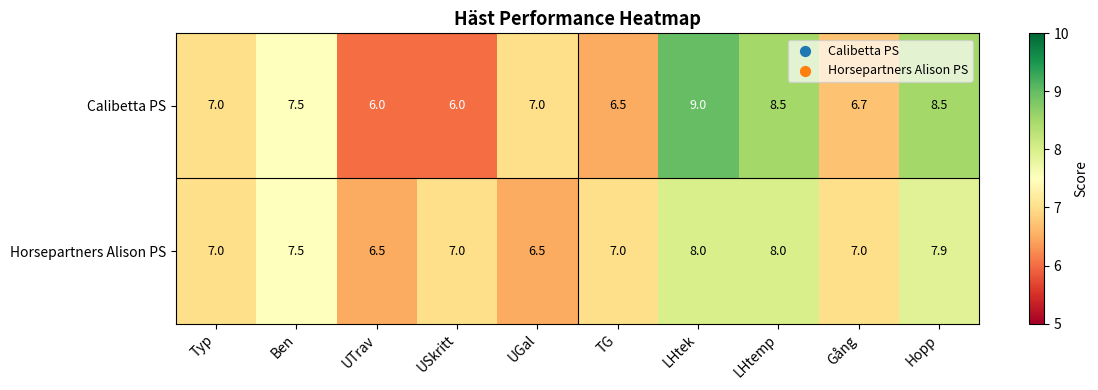

List the series in order of their peak value, highest first.

Calibetta PS, Horsepartners Alison PS